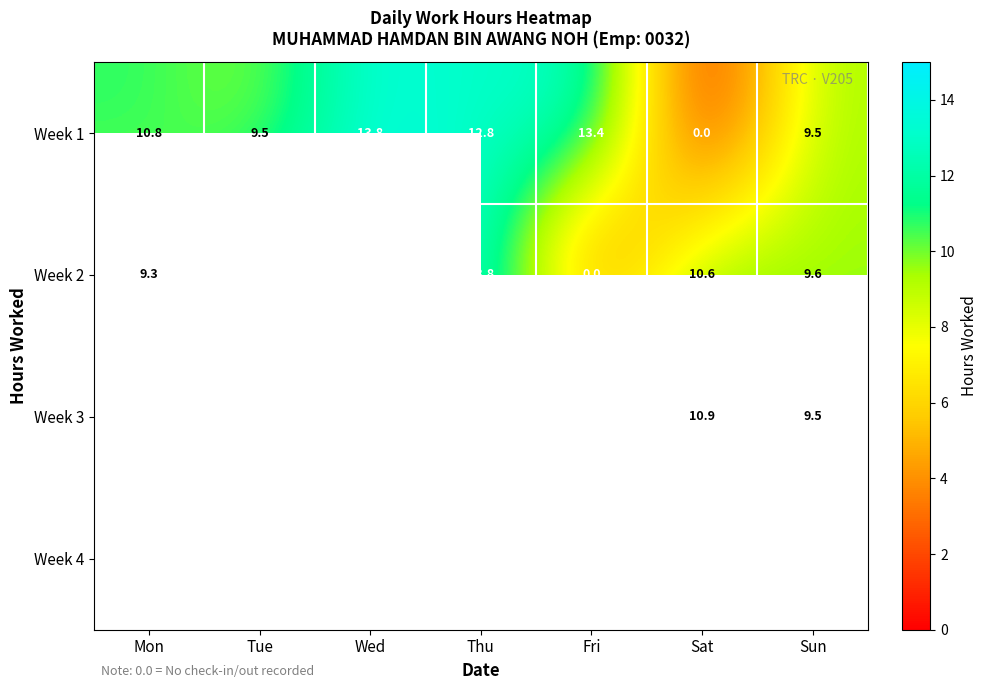

Where is Week 2 nearest to the value 6?

Mon